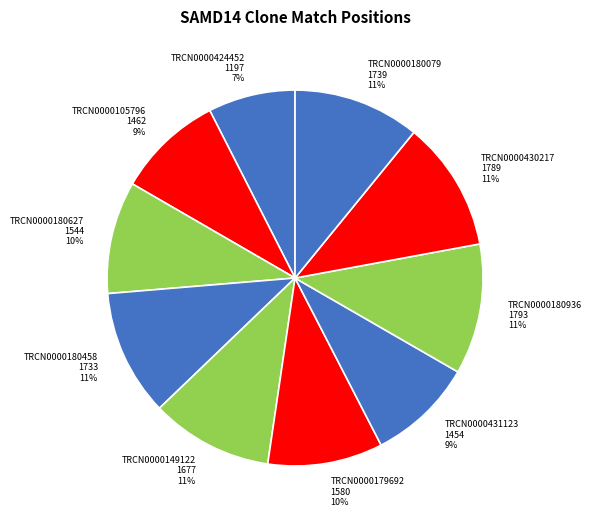

To the nearest percent, what is the combined percentage of TRCN0000180627 1544 10% and TRCN0000180936 1793 11%?

21%